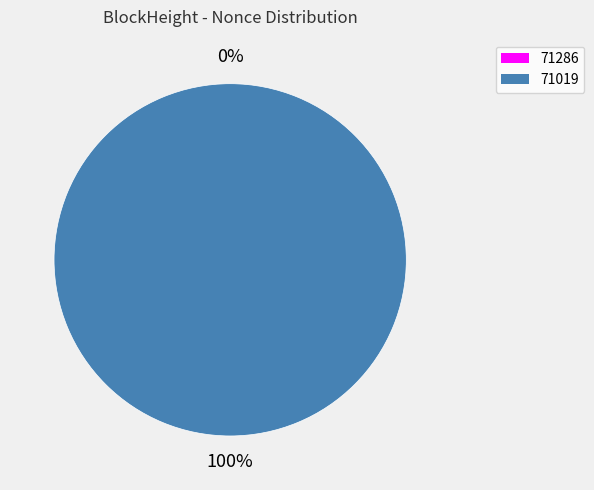

Rank the categories by value from lowest to highest.

71286, 71019